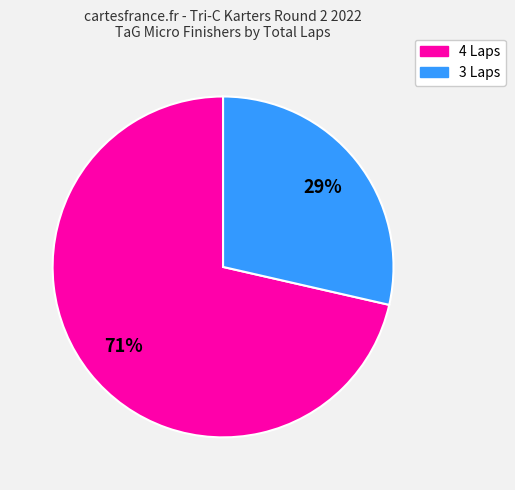

How many slices are in this pie chart?

2